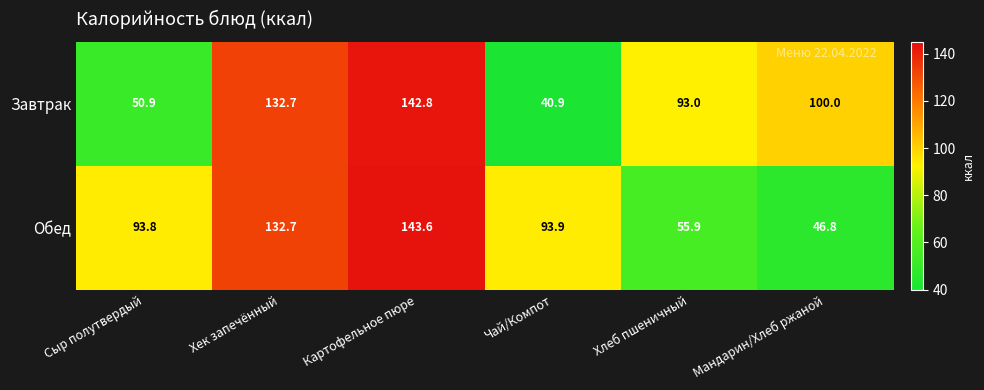

What is the difference between the highest and lowest values at Картофельное пюре?

0.8